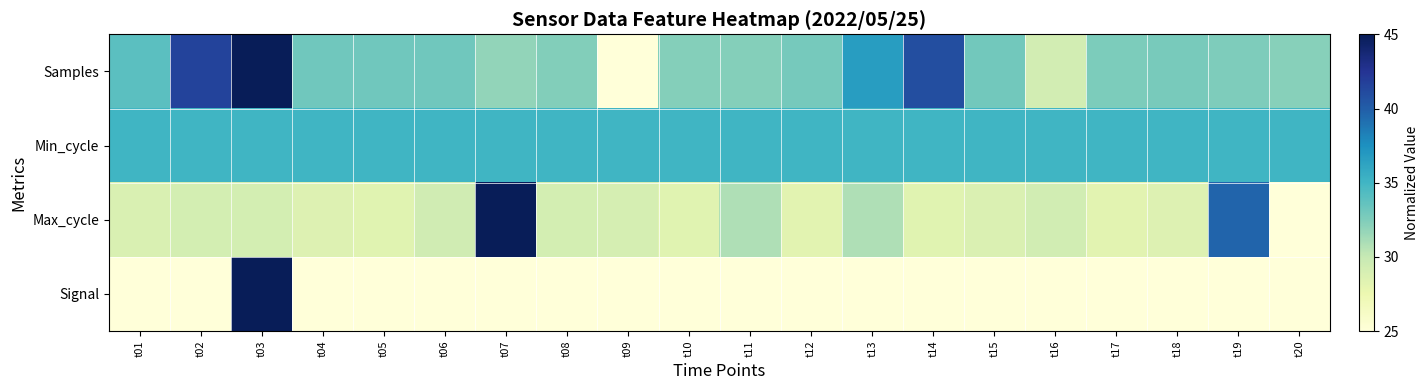

At t19, list the series in order from smallest to largest.

Signal, Samples, Min_cycle, Max_cycle